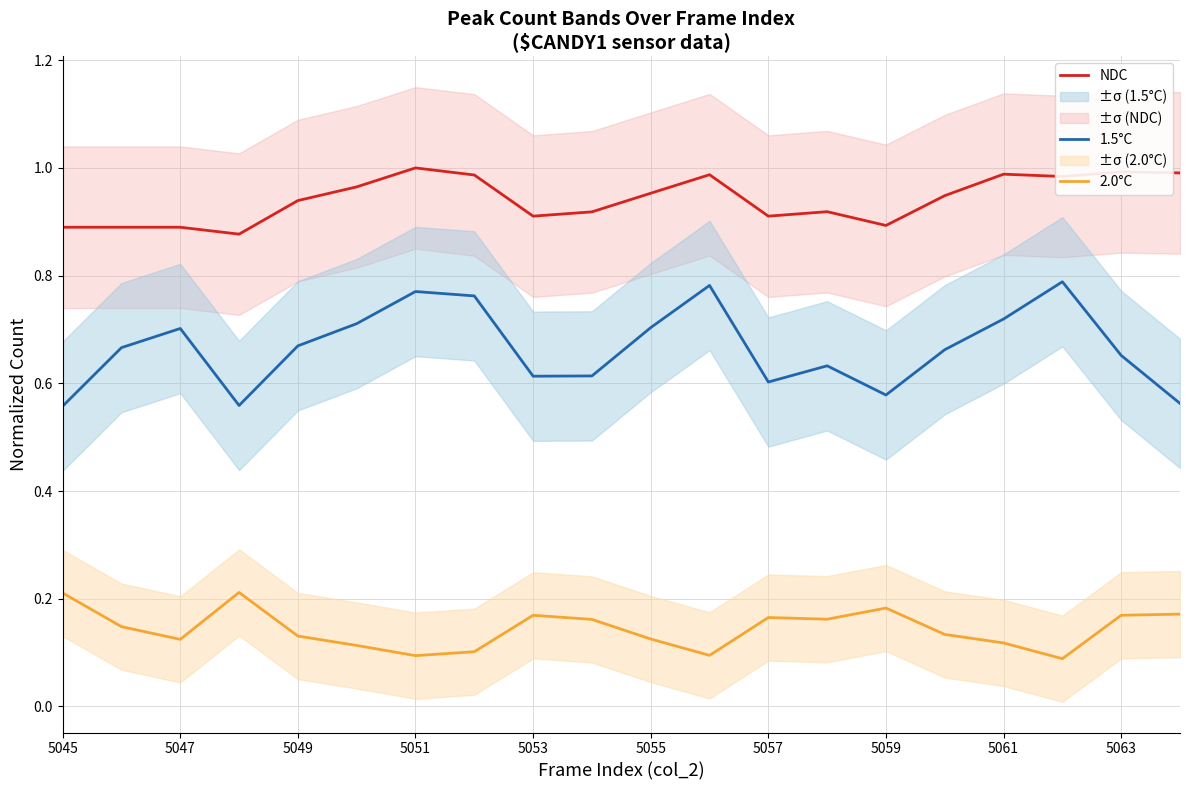

Count the 1.5°C values in the range 0 to 1.

20